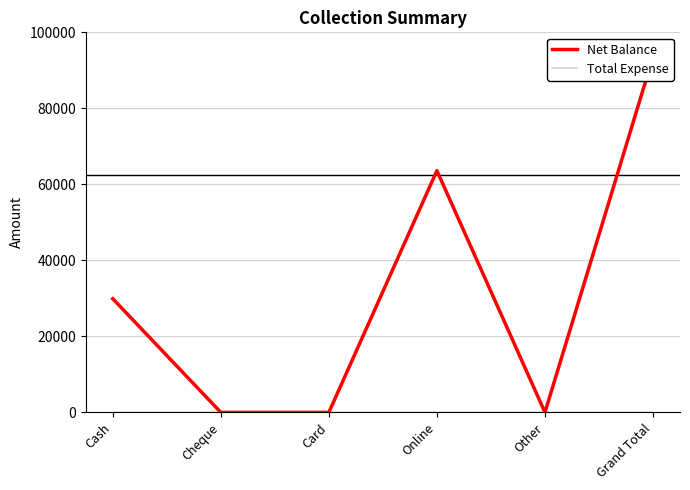

Which series changed the most between Online and Grand Total?

Net Balance